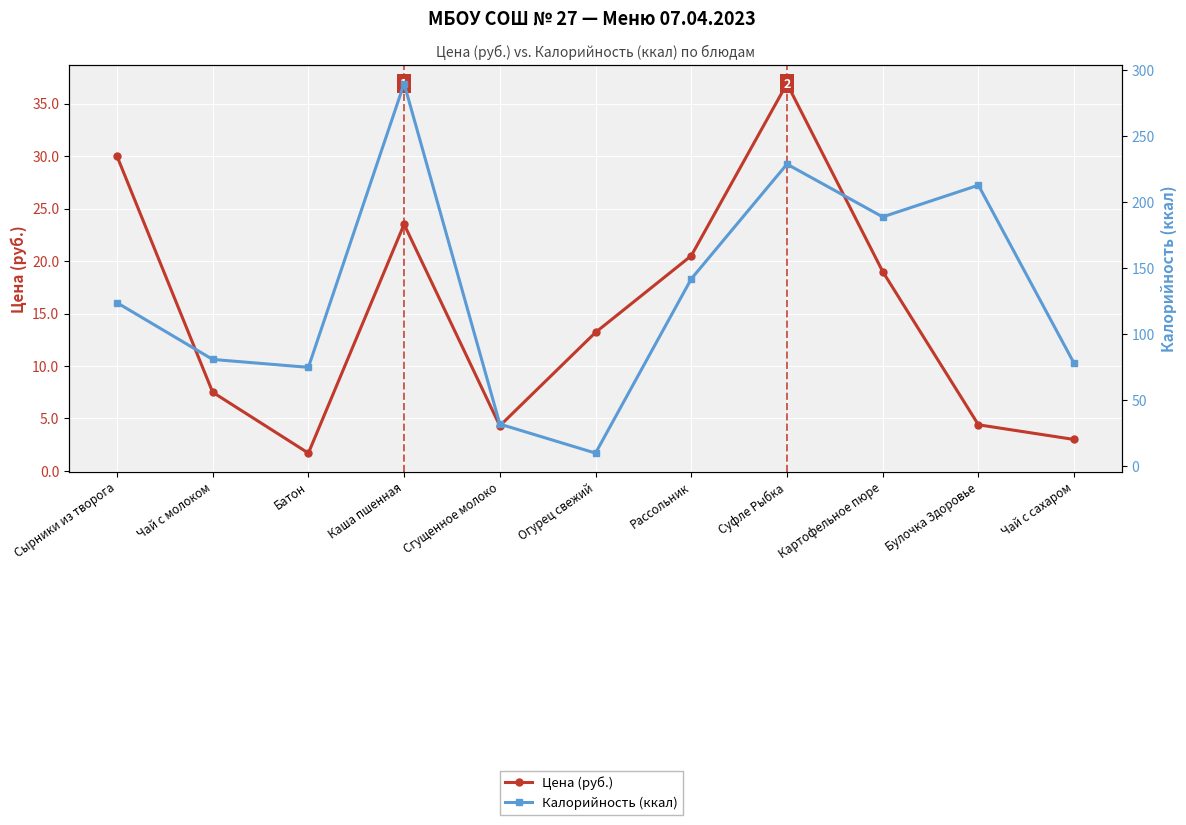

Between which two adjacent categories do Калорийность (ккал) and Цена (руб.) first intersect?

Сгущенное молоко and Огурец свежий